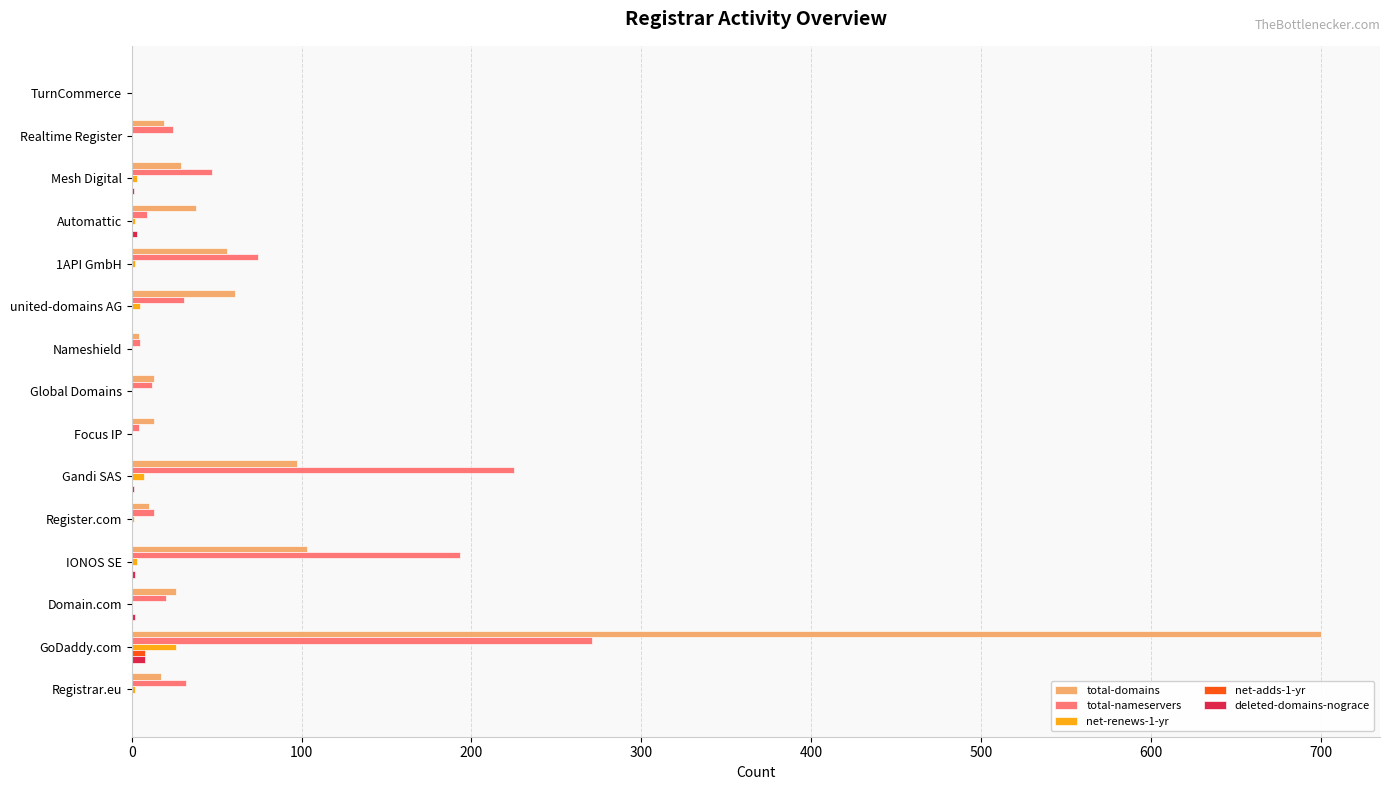

True or false: total-domains has a value of 38 at Automattic.

True